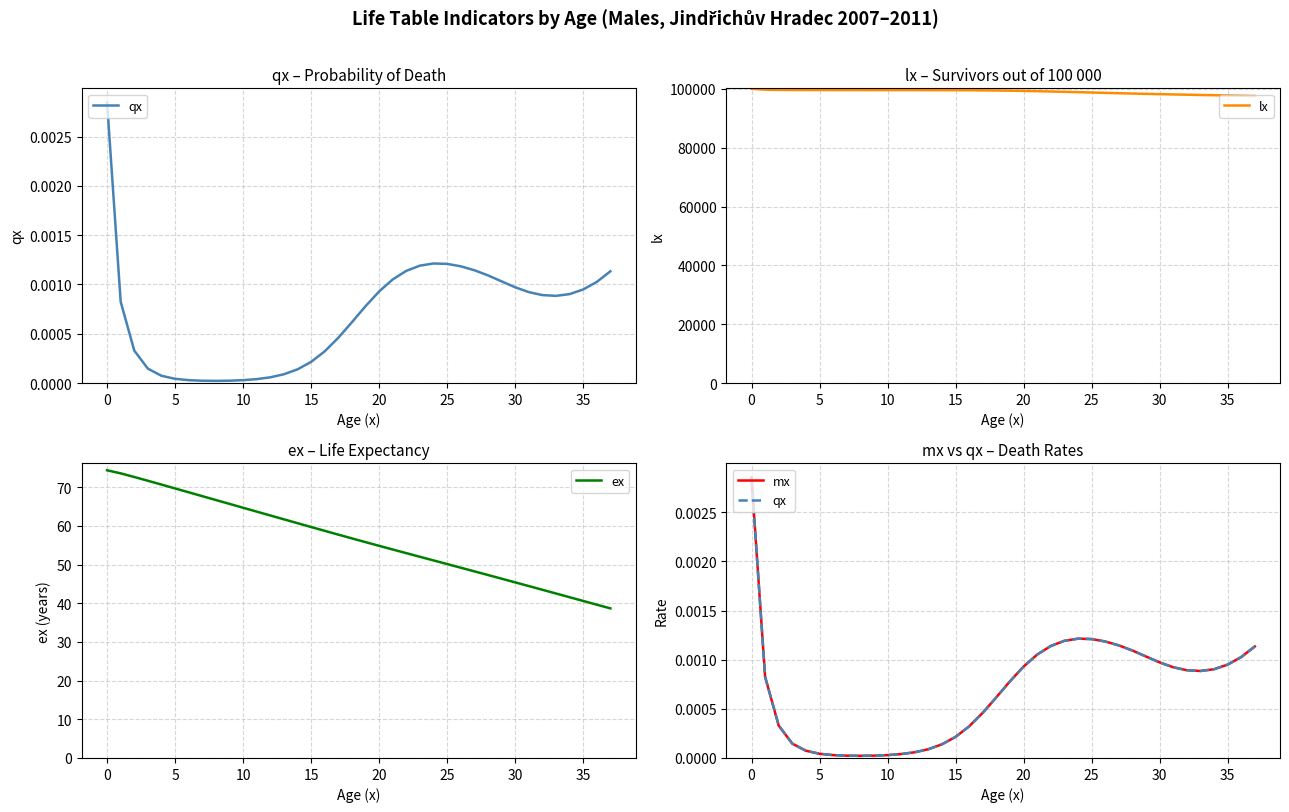

What is the lowest value of the lx series?

97544.7